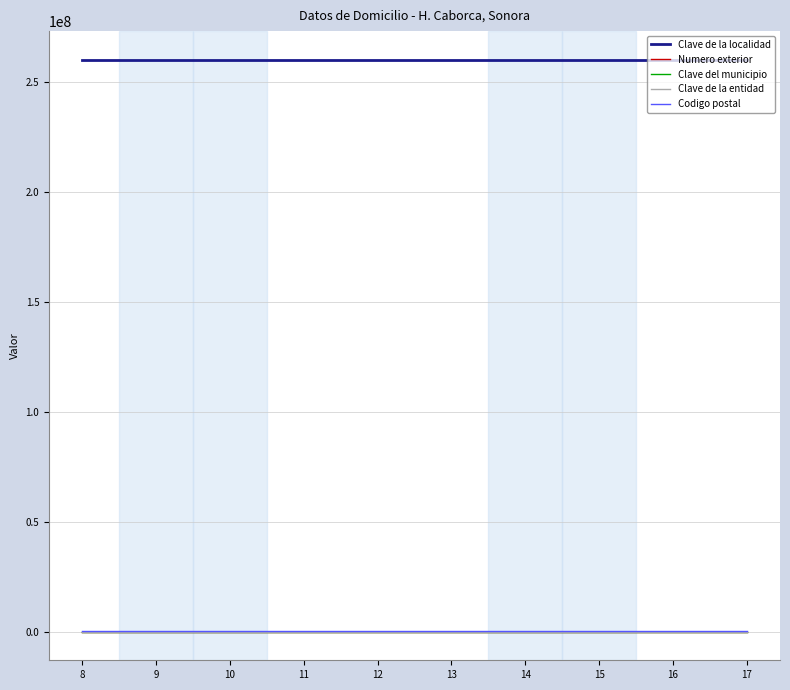

True or false: Clave de la localidad and Codigo postal cross at least once.

False